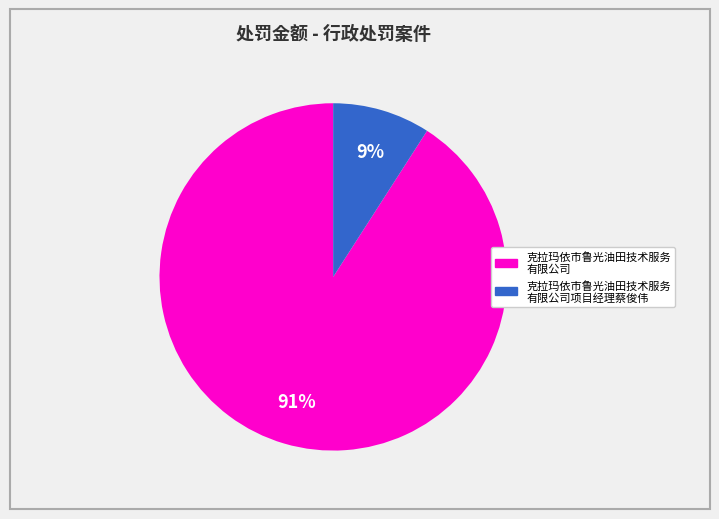

Is there a majority slice in this chart?

Yes